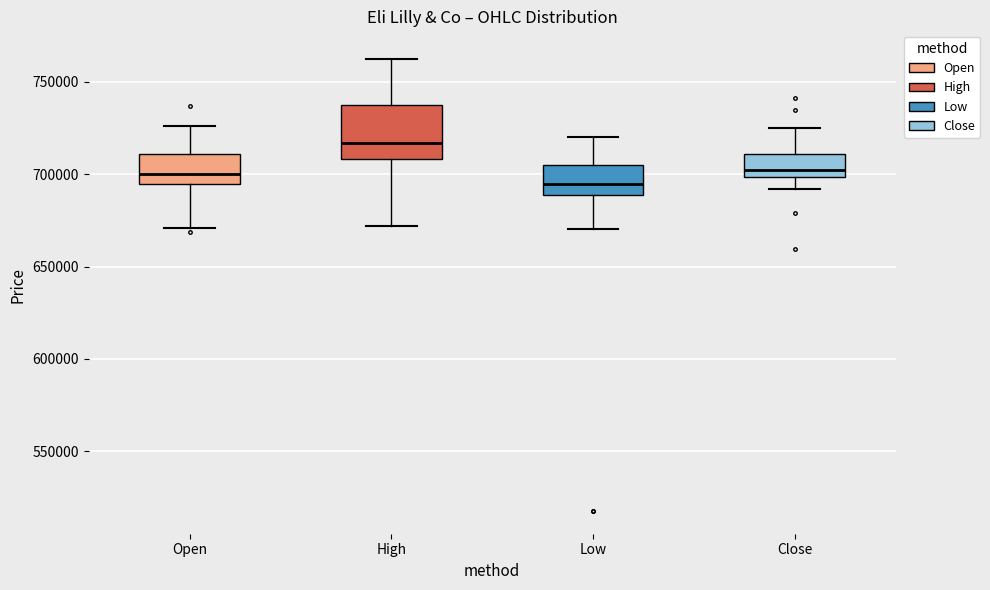

Reading left to right, transcribe this box plot: for each box, give where its median line is, the range the box spans, and where its two whiskers end, as read against the y-axis. The values are not printed on the chart, so give them approximately, as read against the axis.

Open: median 700000, box 695000 to 710000, whiskers 670000 to 725000
High: median 715000, box 710000 to 740000, whiskers 670000 to 760000
Low: median 695000, box 690000 to 705000, whiskers 670000 to 720000
Close: median 700000 (just above the box's lower edge), box 700000 to 710000, whiskers 690000 to 725000